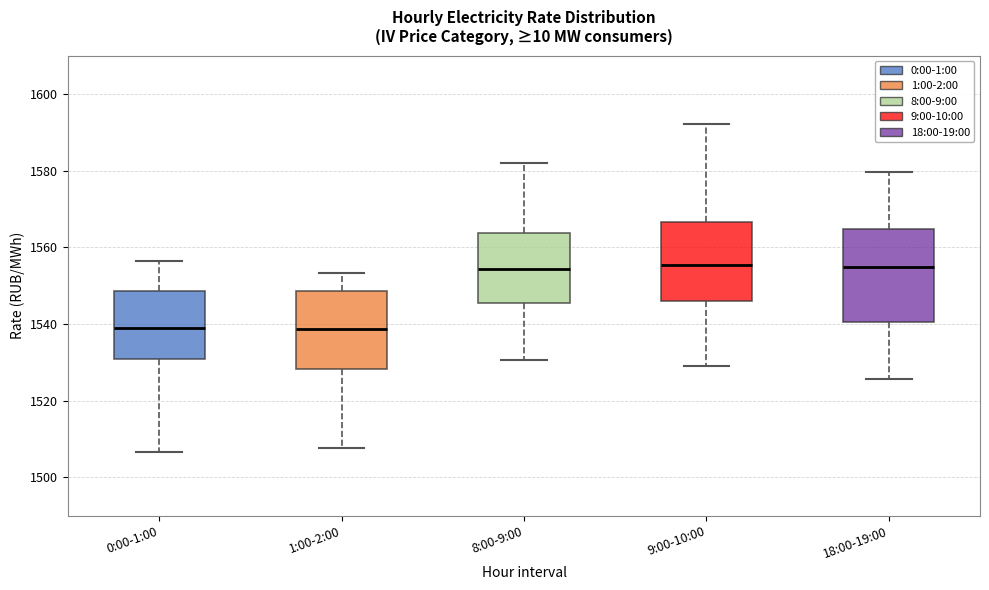

Reading left to right, read every box against the y-axis: the position of its median line, the range the box covers, and the ends of its whiskers. The values are not printed on the chart, so give them approximately, as read against the axis.

0:00-1:00: median 1538, box 1530 to 1548, whiskers 1506 to 1556
1:00-2:00: median 1538, box 1528 to 1548, whiskers 1508 to 1554
8:00-9:00: median 1554, box 1546 to 1564, whiskers 1530 to 1582
9:00-10:00: median 1556, box 1546 to 1566, whiskers 1530 to 1592
18:00-19:00: median 1554, box 1540 to 1564, whiskers 1526 to 1580